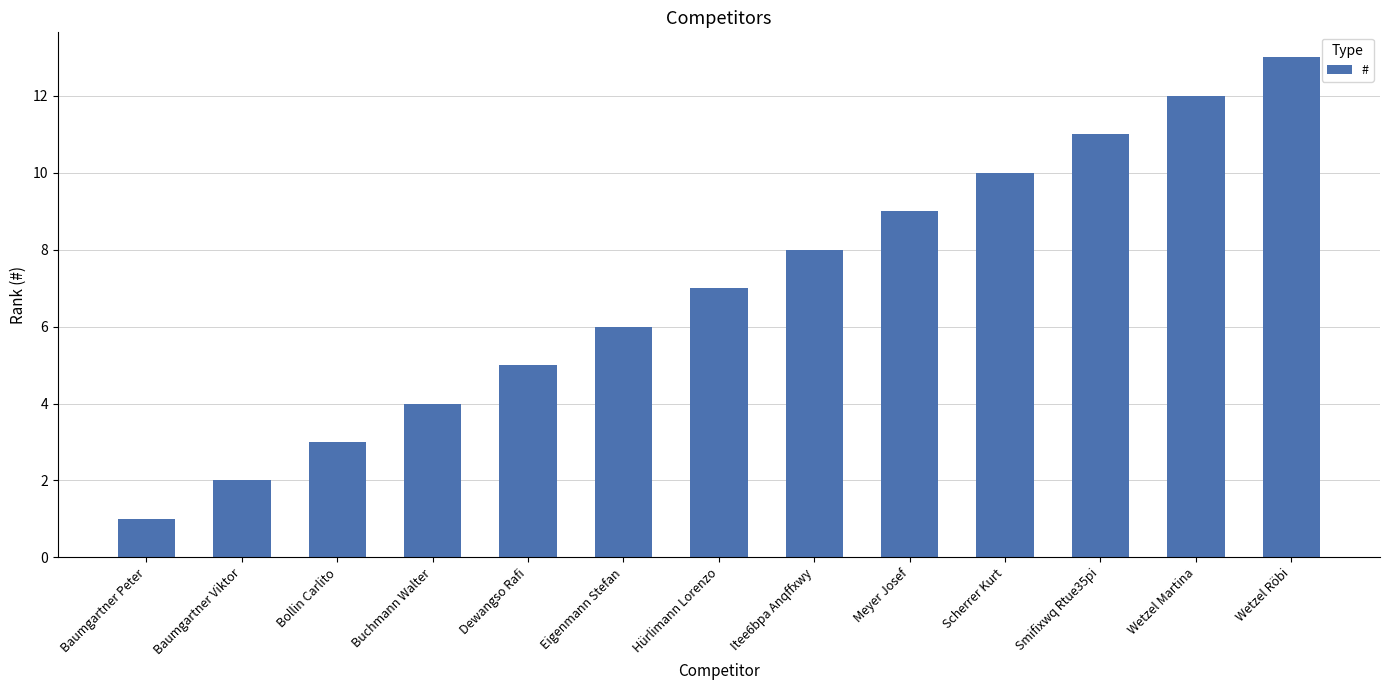

What is the change in value from Dewangso Rafi to Hürlimann Lorenzo?

+2